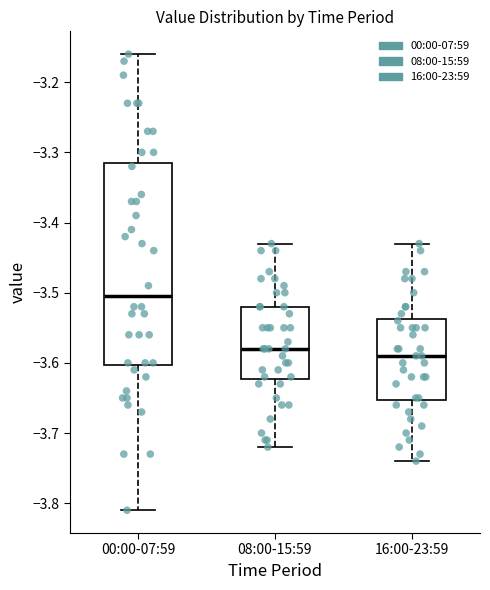

Reading left to right, transcribe this box plot: for each box, give where its median line is, the range the box spans, and where its two whiskers end, as read against the y-axis. The values are not printed on the chart, so give them approximately, as read against the axis.

00:00-07:59: median -3.50, box -3.60 to -3.31, whiskers -3.81 to -3.16
08:00-15:59: median -3.58, box -3.62 to -3.52, whiskers -3.72 to -3.43
16:00-23:59: median -3.59, box -3.65 to -3.54, whiskers -3.74 to -3.43